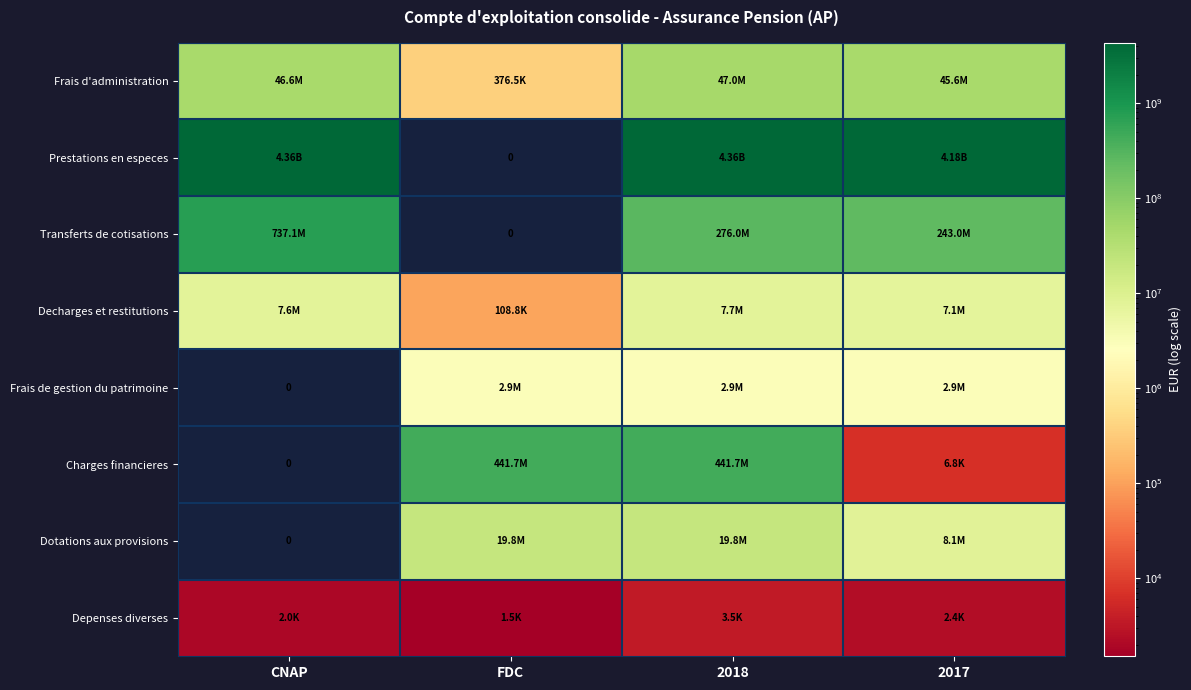

Count the number of data series in this chart.

8